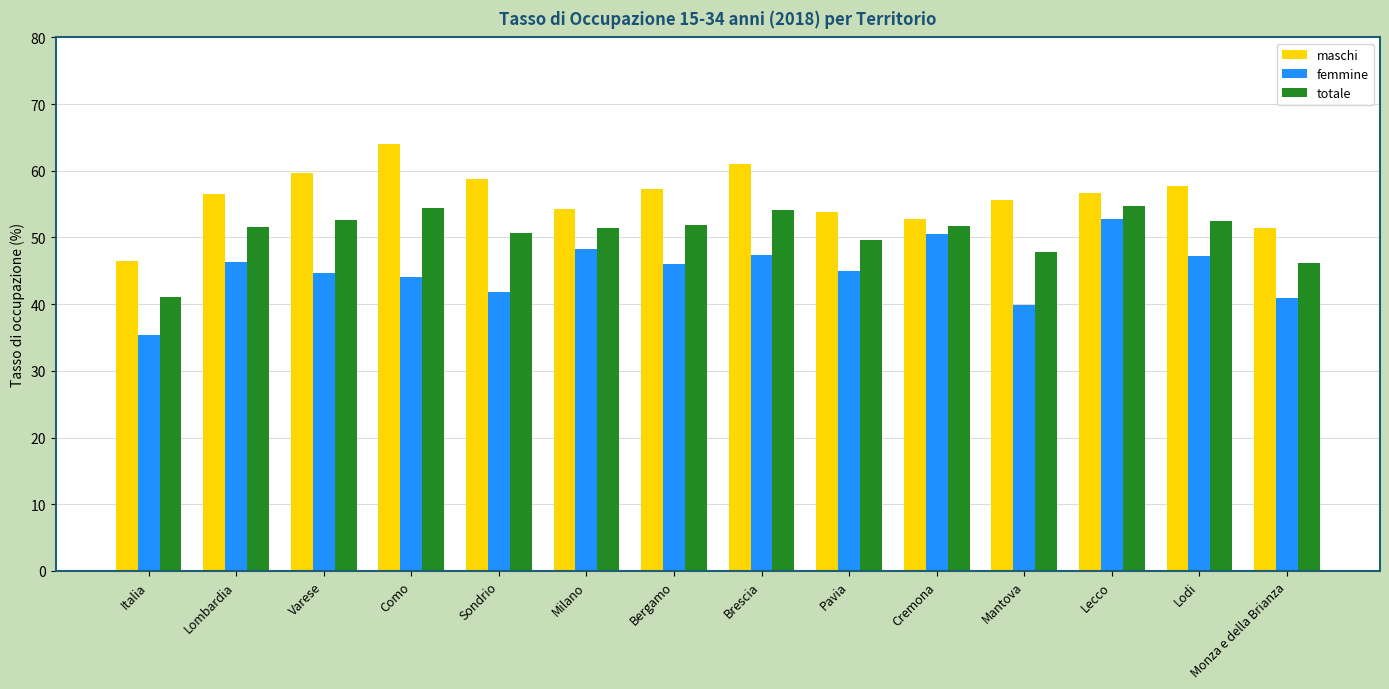

What is the difference between the maximum and minimum values in the femmine series?

17.4